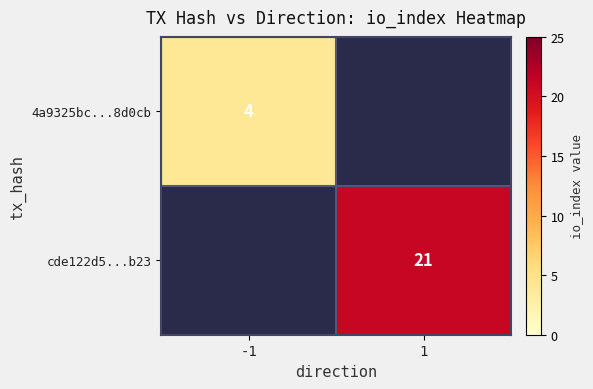

The cde122d5...b23 series shows 21 at 1. True or false?

True